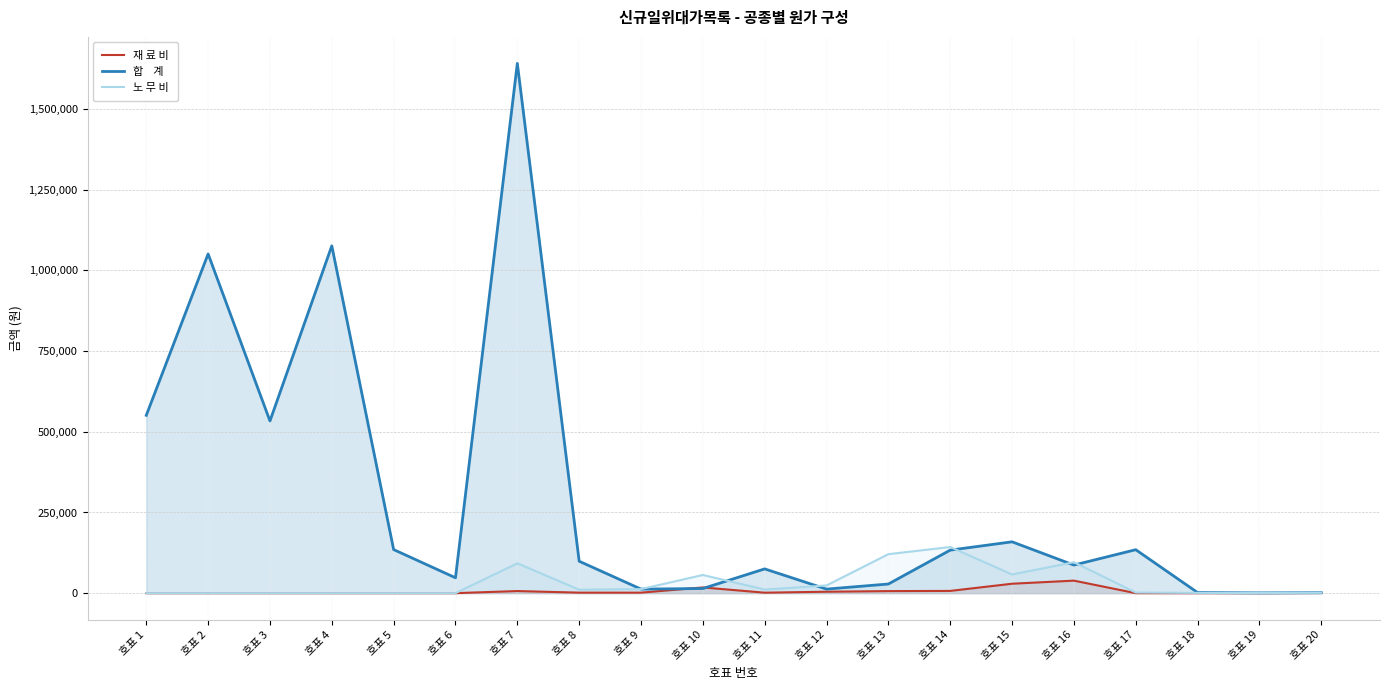

Which series changed the most between 호표 5 and 호표 6?

합    계